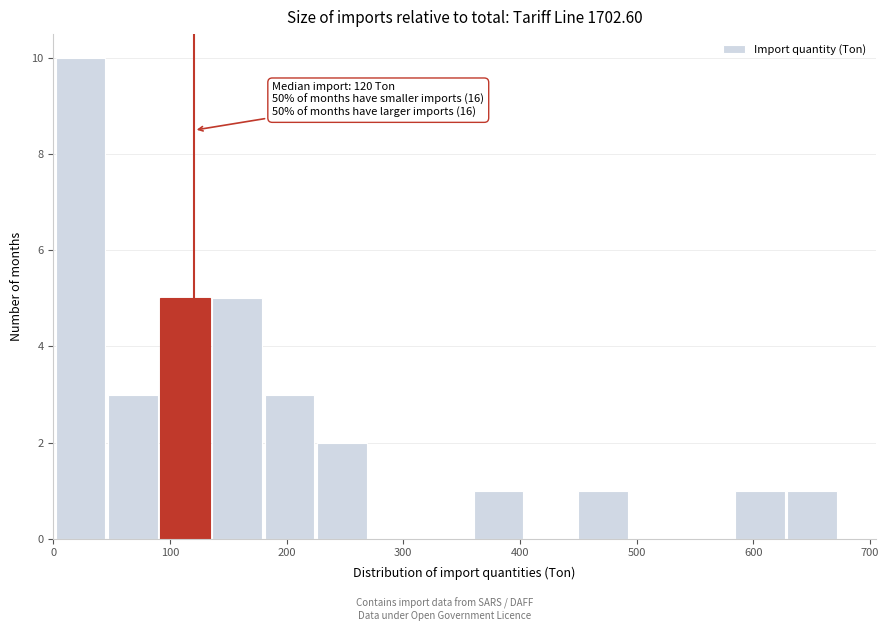

Over which range of the x-axis is the bar tallest?

0 to 50